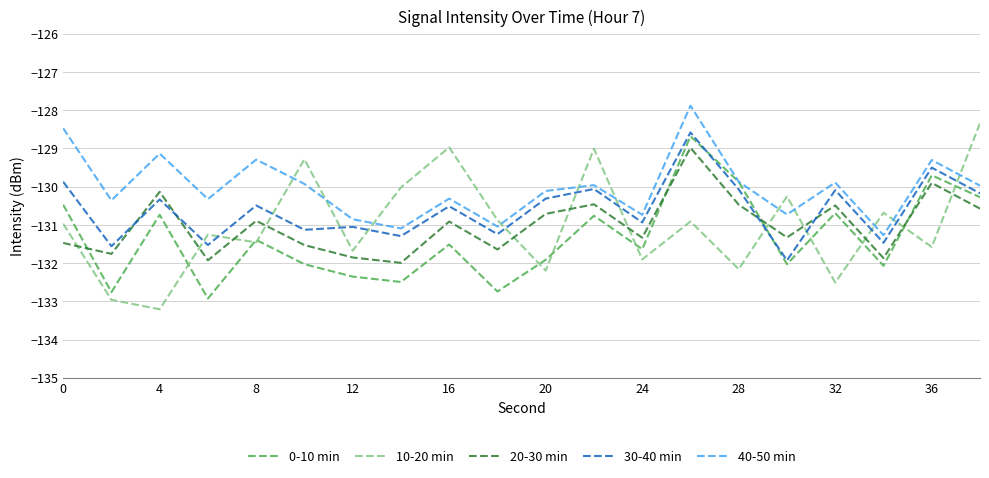

How many interior local peaks does the 0-10 min series have?

7